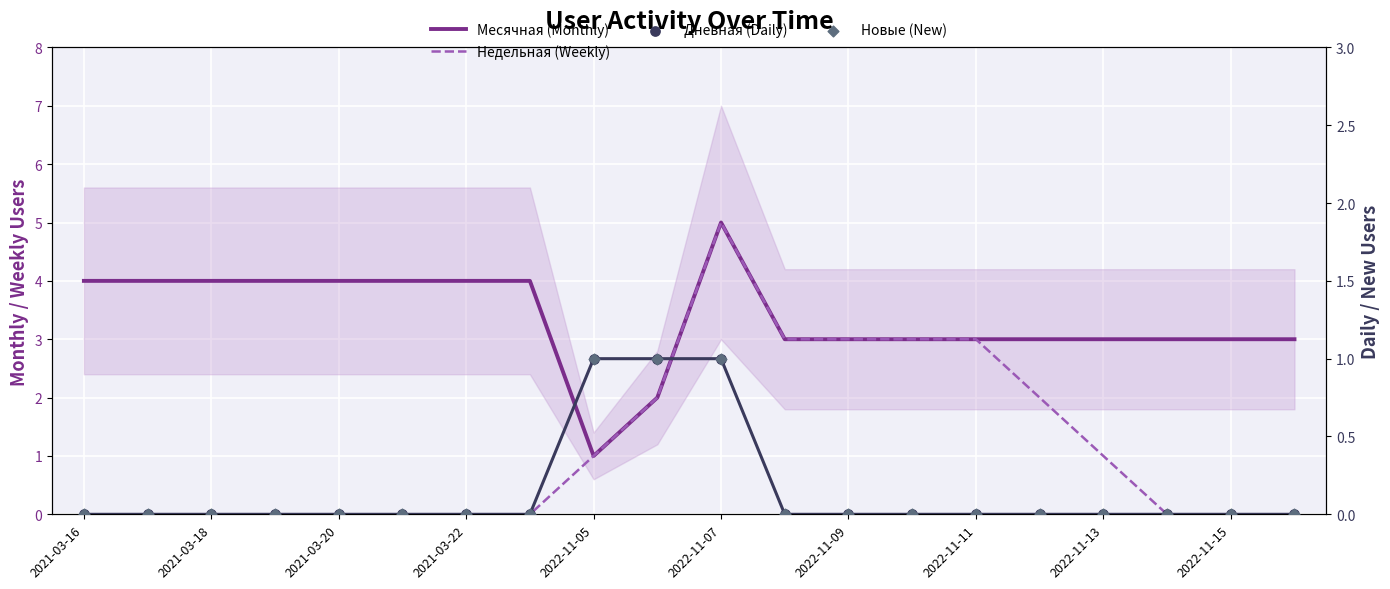

What are all the series names shown in the legend?

Месячная (Monthly), Недельная (Weekly), Дневная (Daily), Новые (New)